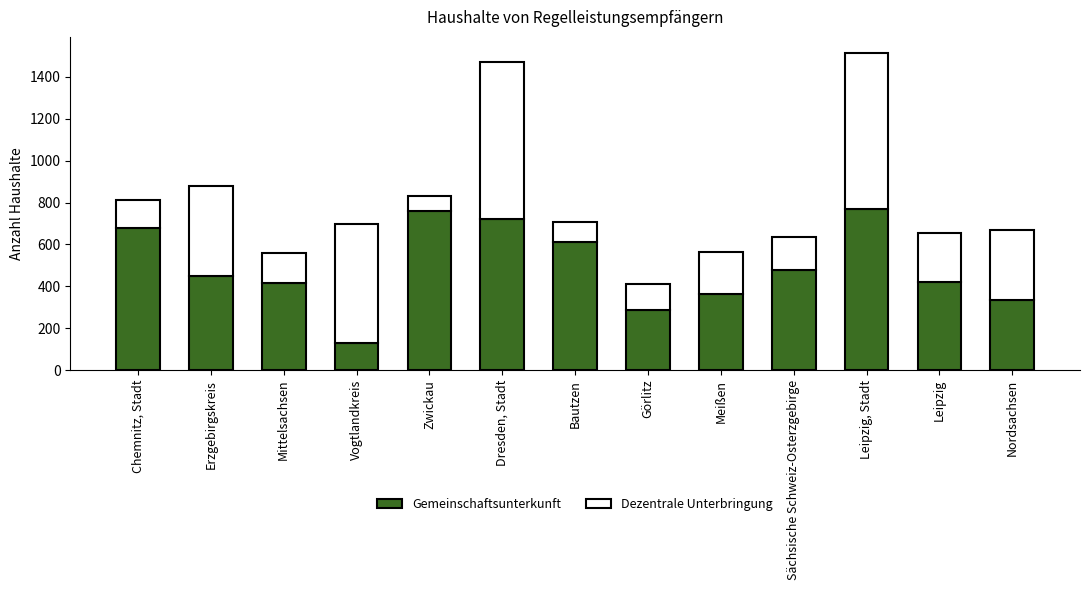

What is the total value across all series at Erzgebirgskreis?

880